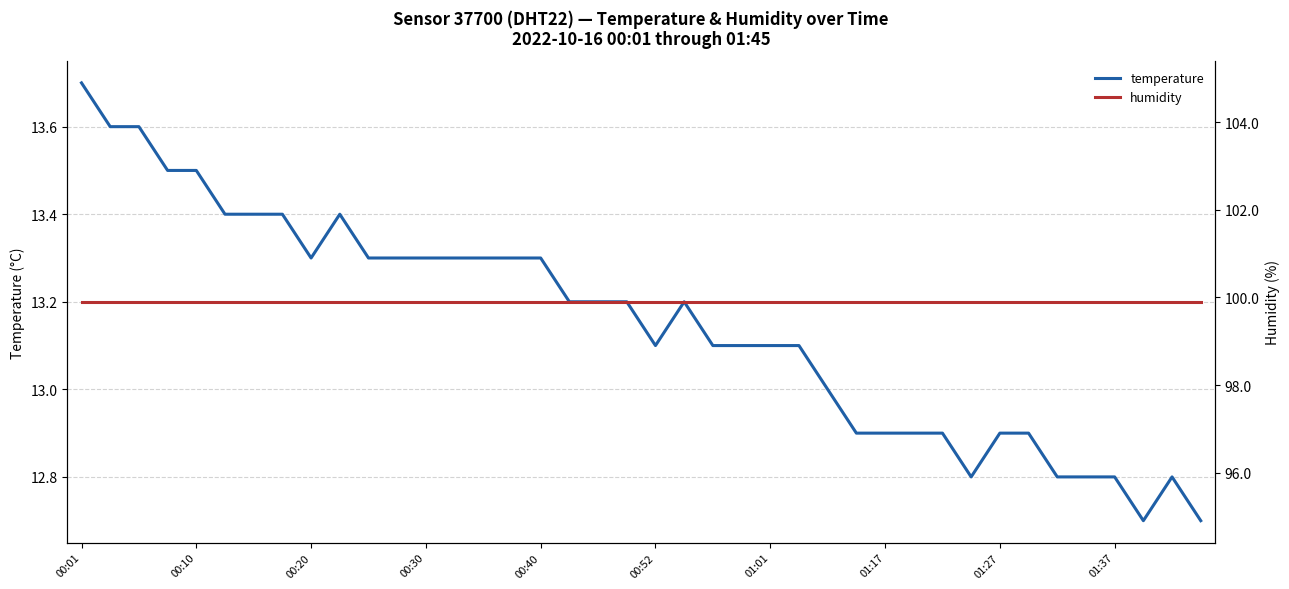

What is the greatest value displayed?

99.9